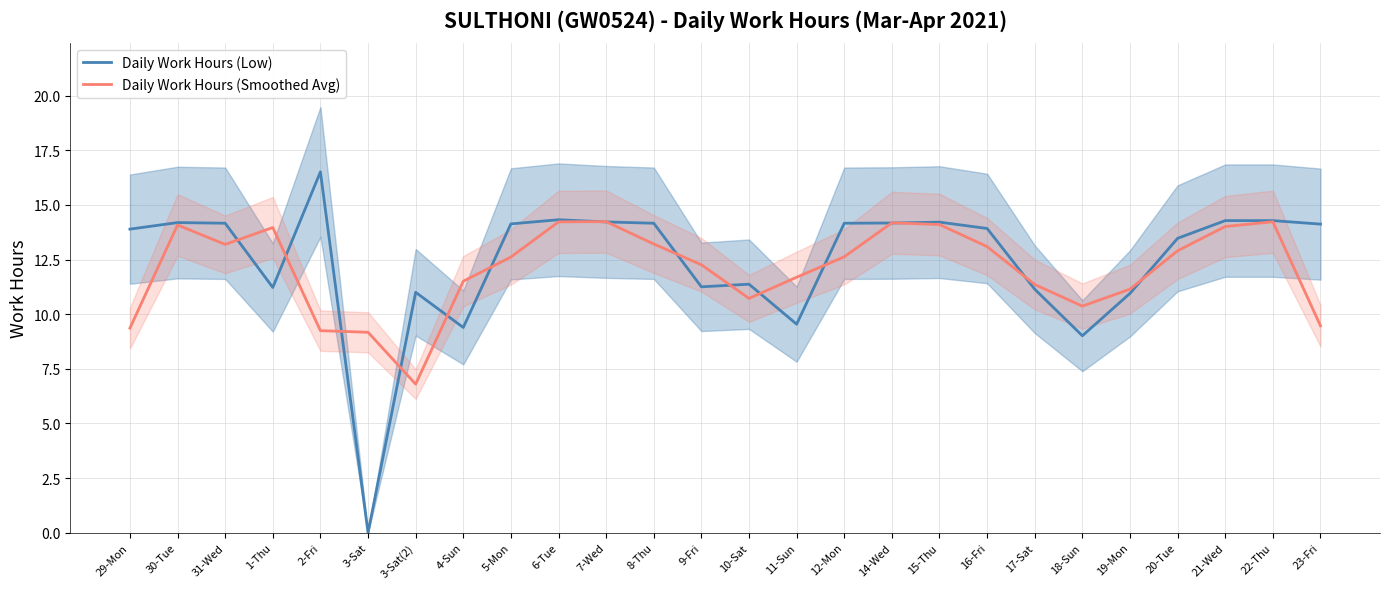

At how many categories does at least one series exceed 7?

26